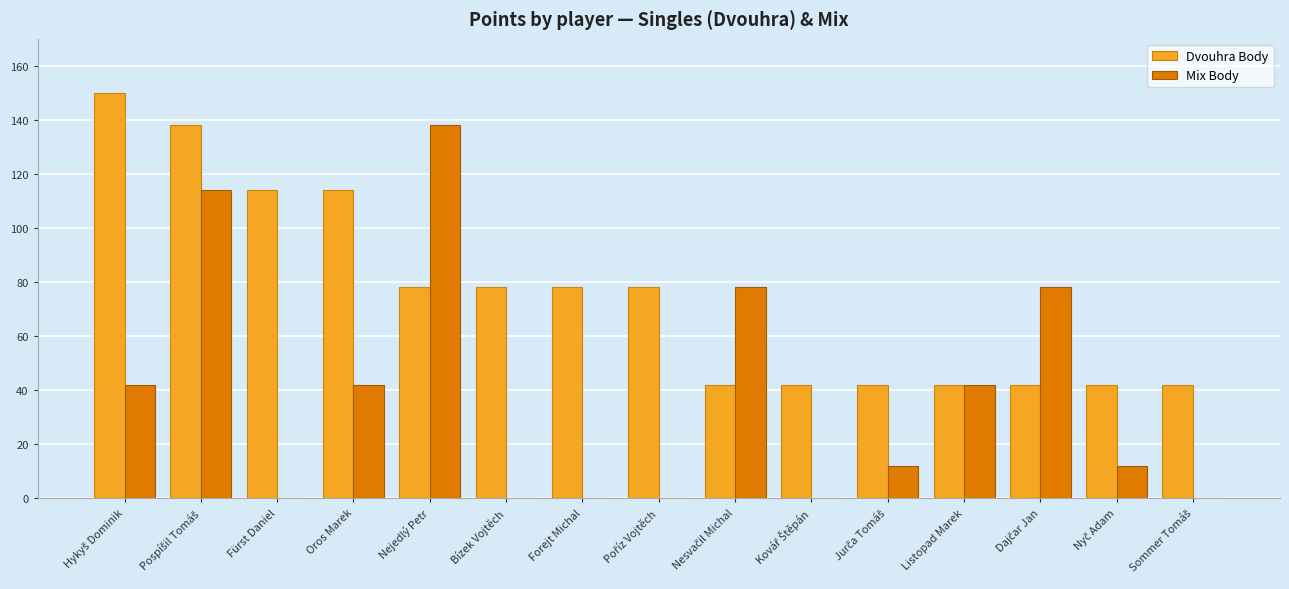

The value of Dvouhra Body at Oros Marek is 114. True or false?

True